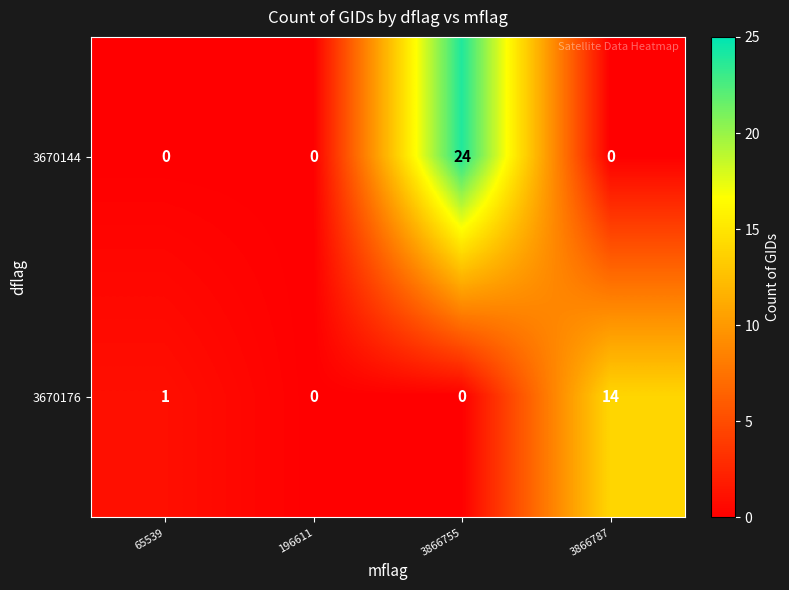

Reading right to left, transcribe all the data shown in this chart.

3670144: 0	24	0	0
3670176: 14	0	0	1